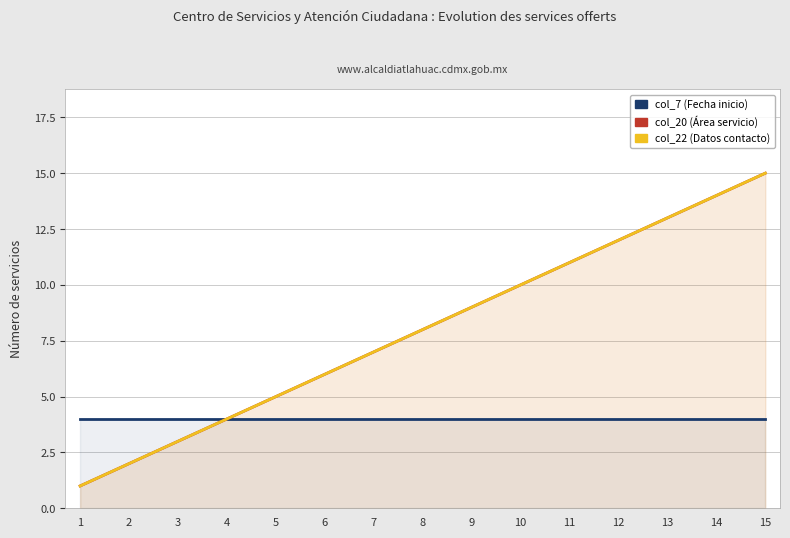

What is the total value across all series at 10?

24